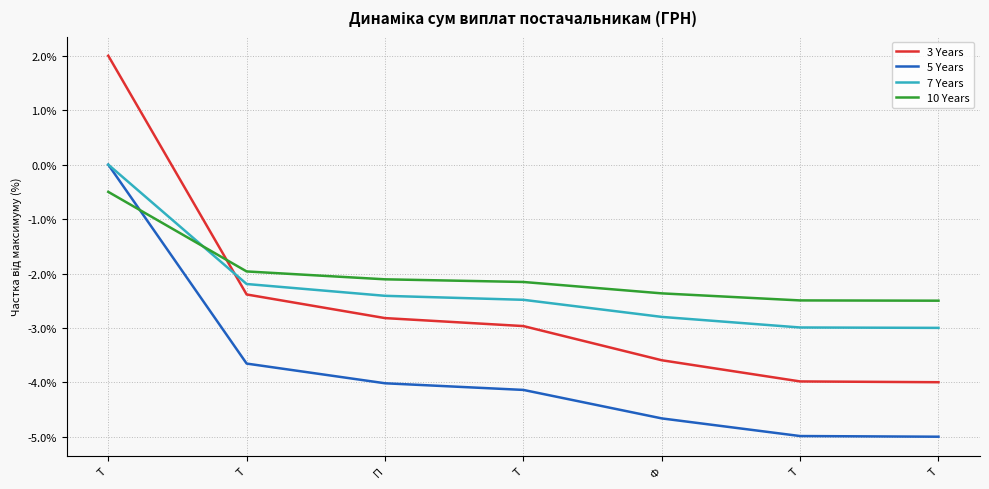

What is the label of the 7th point from the right?

Т